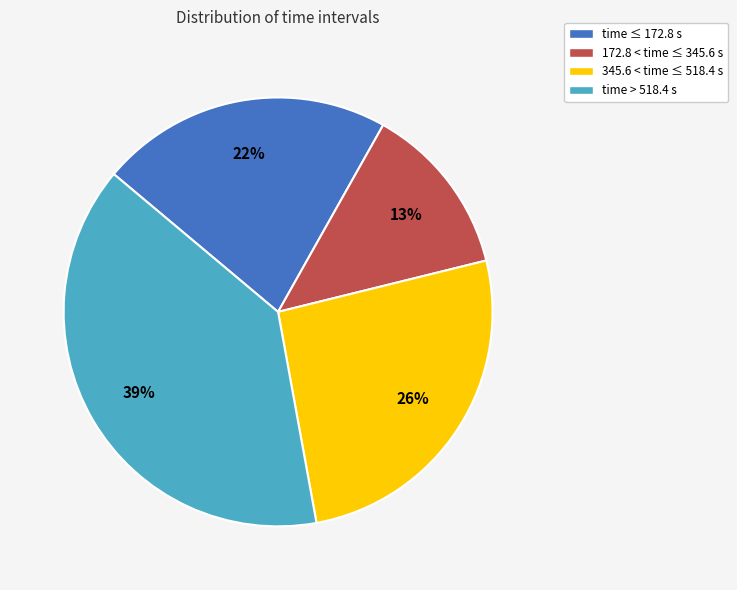

Which category has the biggest portion of the pie?

time > 518.4 s